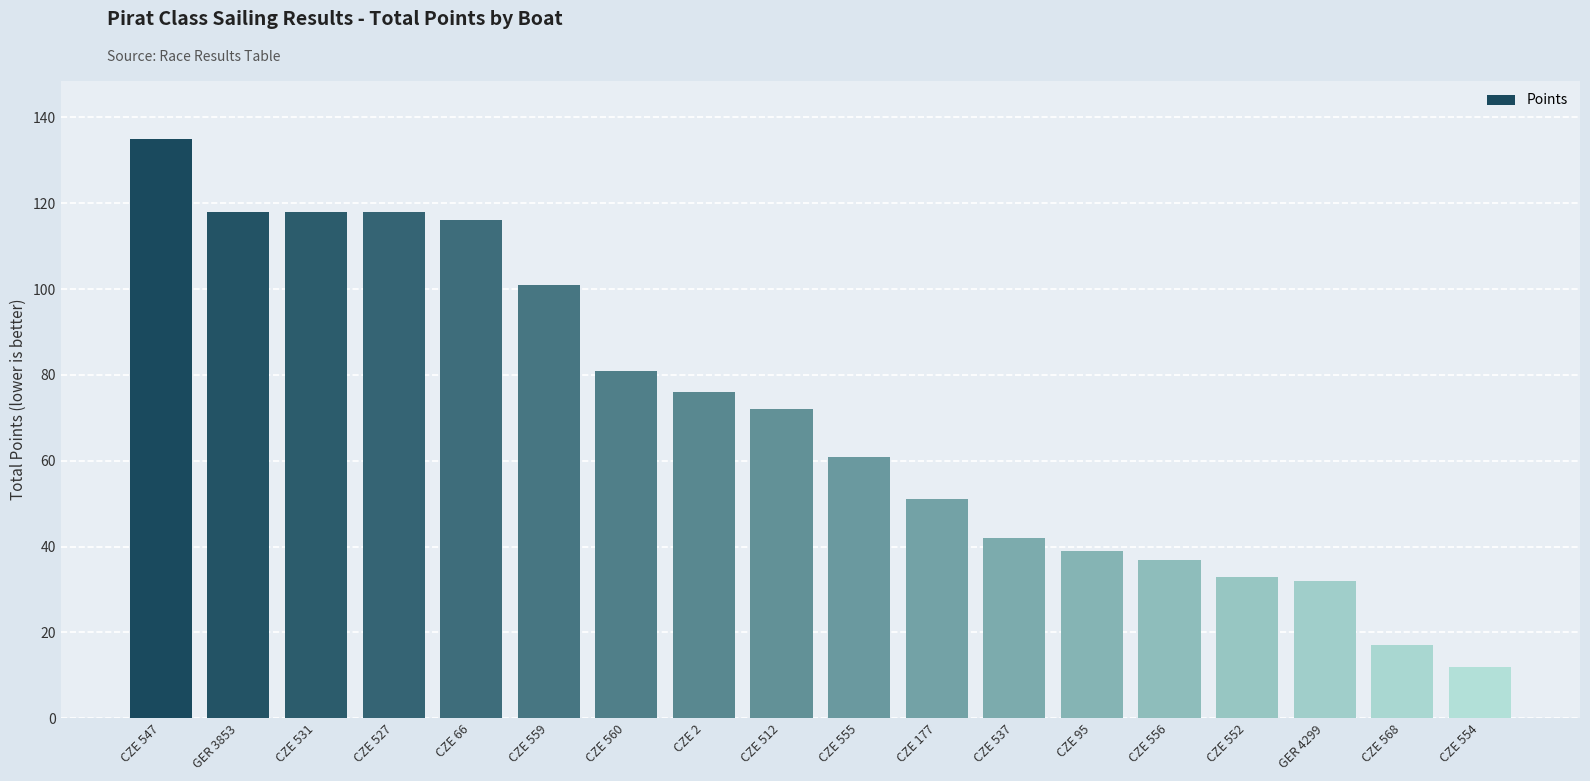

What is the difference between the second highest and minimum values?

106